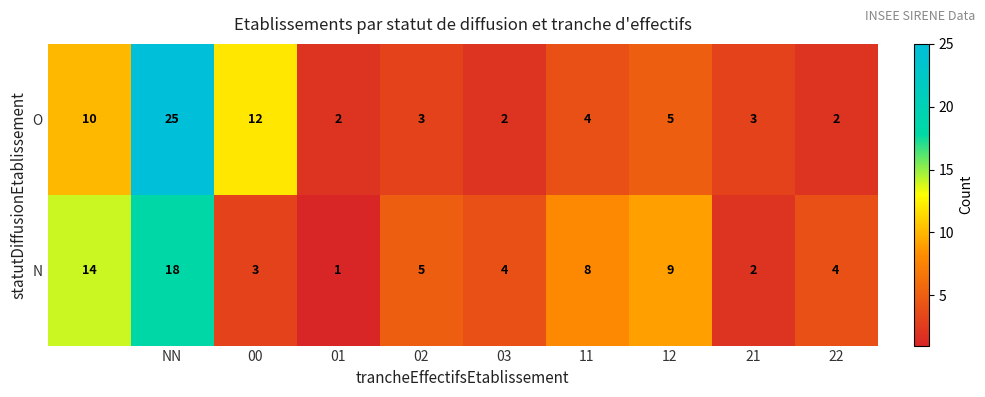

What is the greatest value displayed?

25